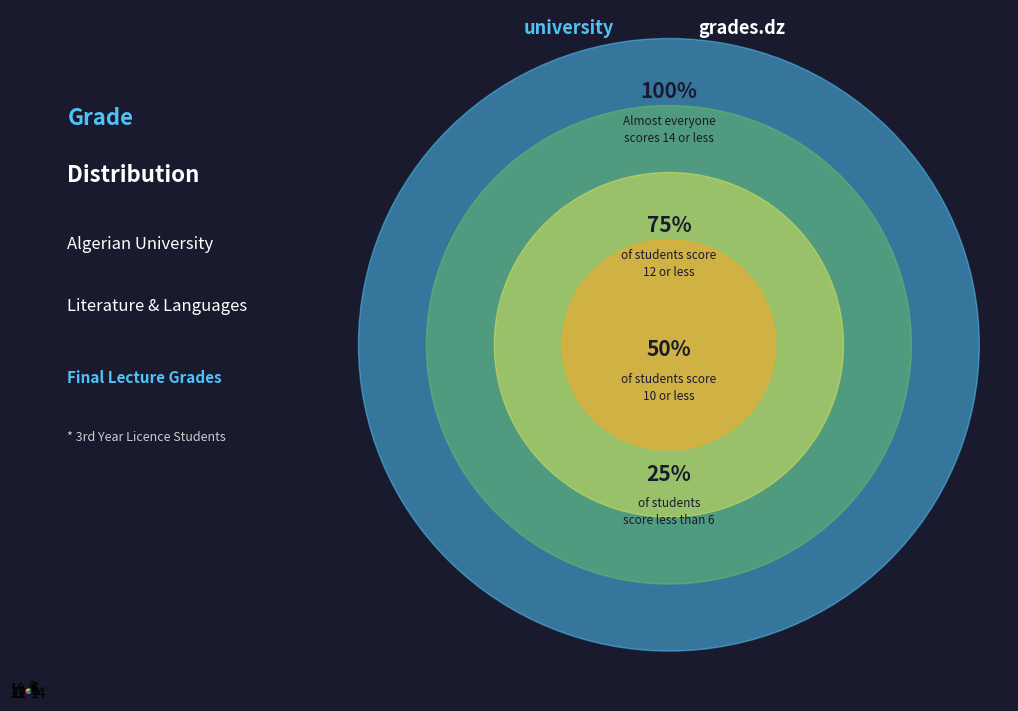

Is it true that 12 is 27% of the pie?

False